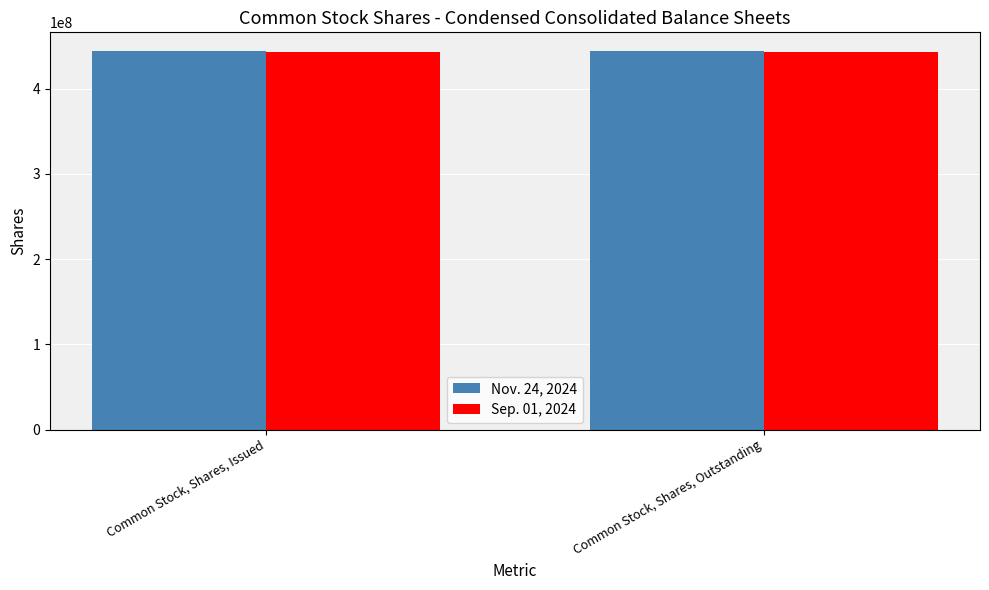

What is the highest value of the Sep. 01, 2024 series?

443126000